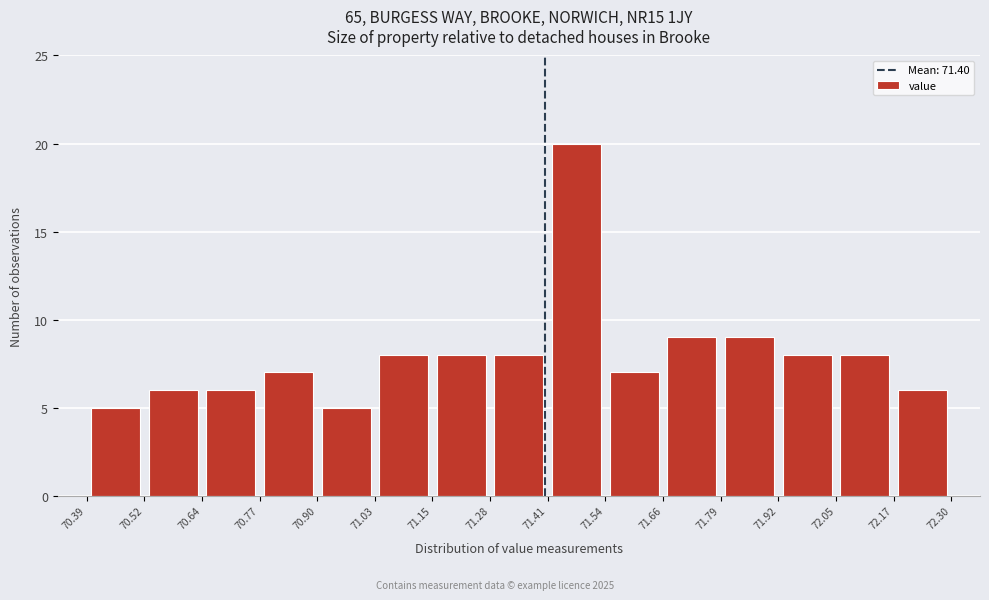

What is the height of the bar covering 70.90 to 71.03 on the x-axis? The values are not printed on the chart, so give them approximately, as read against the axis.

5